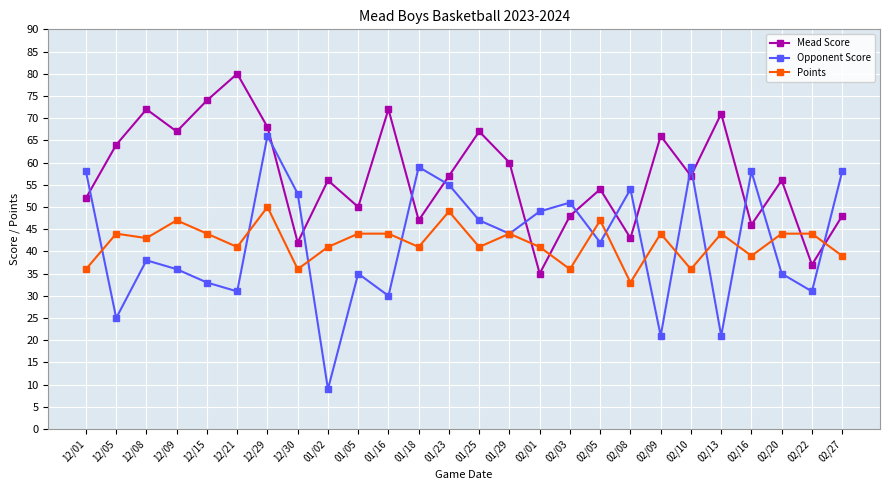

How many intersections are there between Mead Score and Points?

4